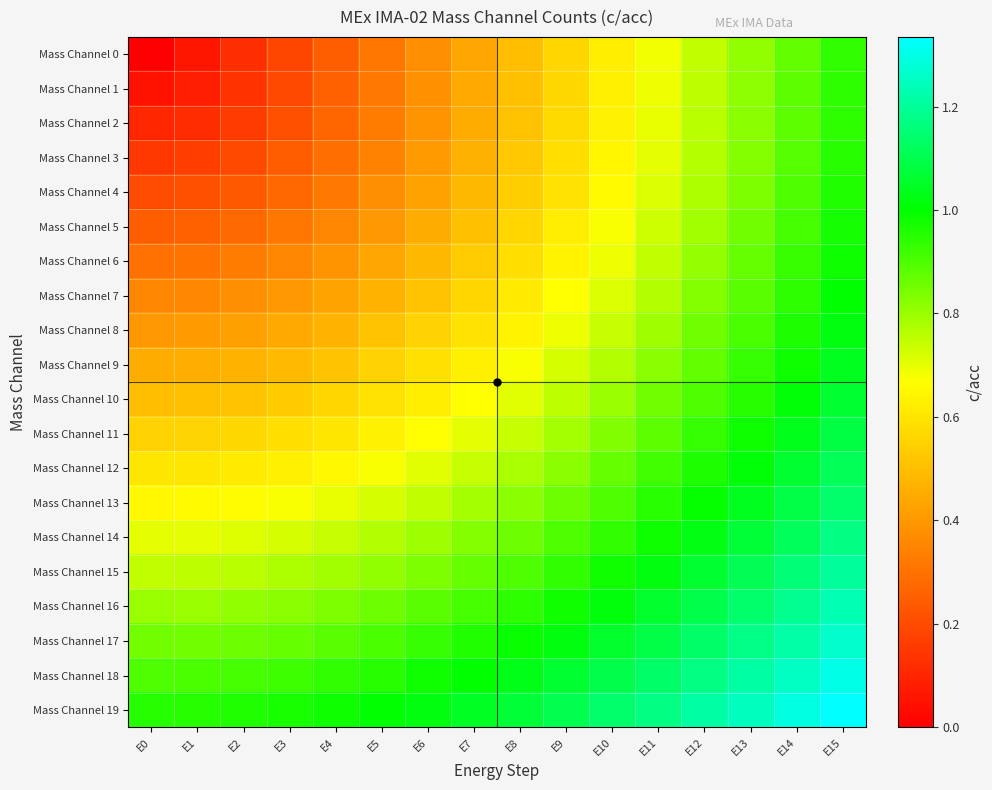

Reading left to right, what are all the values shown in this chart?

Mass Channel 0: E0=0.0	E1=0.1	E2=0.1	E3=0.2	E4=0.2	E5=0.3	E6=0.4	E7=0.4	E8=0.5	E9=0.6	E10=0.6	E11=0.7	E12=0.8	E13=0.8	E14=0.9	E15=0.9
Mass Channel 1: E0=0.1	E1=0.1	E2=0.1	E3=0.2	E4=0.3	E5=0.3	E6=0.4	E7=0.4	E8=0.5	E9=0.6	E10=0.6	E11=0.7	E12=0.8	E13=0.8	E14=0.9	E15=0.9
Mass Channel 2: E0=0.1	E1=0.1	E2=0.2	E3=0.2	E4=0.3	E5=0.3	E6=0.4	E7=0.4	E8=0.5	E9=0.6	E10=0.6	E11=0.7	E12=0.8	E13=0.8	E14=0.9	E15=0.9
Mass Channel 3: E0=0.1	E1=0.2	E2=0.2	E3=0.2	E4=0.3	E5=0.3	E6=0.4	E7=0.5	E8=0.5	E9=0.6	E10=0.6	E11=0.7	E12=0.8	E13=0.8	E14=0.9	E15=0.9
Mass Channel 4: E0=0.2	E1=0.2	E2=0.2	E3=0.3	E4=0.3	E5=0.4	E6=0.4	E7=0.5	E8=0.5	E9=0.6	E10=0.7	E11=0.7	E12=0.8	E13=0.8	E14=0.9	E15=1.0
Mass Channel 5: E0=0.2	E1=0.3	E2=0.3	E3=0.3	E4=0.4	E5=0.4	E6=0.5	E7=0.5	E8=0.6	E9=0.6	E10=0.7	E11=0.7	E12=0.8	E13=0.9	E14=0.9	E15=1.0
Mass Channel 6: E0=0.3	E1=0.3	E2=0.3	E3=0.4	E4=0.4	E5=0.4	E6=0.5	E7=0.5	E8=0.6	E9=0.6	E10=0.7	E11=0.8	E12=0.8	E13=0.9	E14=0.9	E15=1.0
Mass Channel 7: E0=0.3	E1=0.4	E2=0.4	E3=0.4	E4=0.4	E5=0.5	E6=0.5	E7=0.6	E8=0.6	E9=0.7	E10=0.7	E11=0.8	E12=0.8	E13=0.9	E14=0.9	E15=1.0
Mass Channel 8: E0=0.4	E1=0.4	E2=0.4	E3=0.4	E4=0.5	E5=0.5	E6=0.5	E7=0.6	E8=0.6	E9=0.7	E10=0.7	E11=0.8	E12=0.8	E13=0.9	E14=1.0	E15=1.0
Mass Channel 9: E0=0.5	E1=0.5	E2=0.5	E3=0.5	E4=0.5	E5=0.5	E6=0.6	E7=0.6	E8=0.7	E9=0.7	E10=0.8	E11=0.8	E12=0.9	E13=0.9	E14=1.0	E15=1.0
Mass Channel 10: E0=0.5	E1=0.5	E2=0.5	E3=0.5	E4=0.6	E5=0.6	E6=0.6	E7=0.7	E8=0.7	E9=0.8	E10=0.8	E11=0.9	E12=0.9	E13=1.0	E14=1.0	E15=1.1
Mass Channel 11: E0=0.6	E1=0.6	E2=0.6	E3=0.6	E4=0.6	E5=0.6	E6=0.7	E7=0.7	E8=0.7	E9=0.8	E10=0.8	E11=0.9	E12=0.9	E13=1.0	E14=1.0	E15=1.1
Mass Channel 12: E0=0.6	E1=0.6	E2=0.6	E3=0.6	E4=0.7	E5=0.7	E6=0.7	E7=0.7	E8=0.8	E9=0.8	E10=0.9	E11=0.9	E12=1.0	E13=1.0	E14=1.1	E15=1.1
Mass Channel 13: E0=0.7	E1=0.7	E2=0.7	E3=0.7	E4=0.7	E5=0.7	E6=0.8	E7=0.8	E8=0.8	E9=0.9	E10=0.9	E11=0.9	E12=1.0	E13=1.0	E14=1.1	E15=1.1
Mass Channel 14: E0=0.7	E1=0.7	E2=0.7	E3=0.7	E4=0.7	E5=0.8	E6=0.8	E7=0.8	E8=0.9	E9=0.9	E10=0.9	E11=1.0	E12=1.0	E13=1.1	E14=1.1	E15=1.2
Mass Channel 15: E0=0.8	E1=0.8	E2=0.8	E3=0.8	E4=0.8	E5=0.8	E6=0.8	E7=0.9	E8=0.9	E9=0.9	E10=1.0	E11=1.0	E12=1.1	E13=1.1	E14=1.2	E15=1.2
Mass Channel 16: E0=0.8	E1=0.8	E2=0.8	E3=0.8	E4=0.8	E5=0.9	E6=0.9	E7=0.9	E8=0.9	E9=1.0	E10=1.0	E11=1.1	E12=1.1	E13=1.1	E14=1.2	E15=1.2
Mass Channel 17: E0=0.8	E1=0.9	E2=0.9	E3=0.9	E4=0.9	E5=0.9	E6=0.9	E7=1.0	E8=1.0	E9=1.0	E10=1.1	E11=1.1	E12=1.1	E13=1.2	E14=1.2	E15=1.3
Mass Channel 18: E0=0.9	E1=0.9	E2=0.9	E3=0.9	E4=0.9	E5=1.0	E6=1.0	E7=1.0	E8=1.0	E9=1.1	E10=1.1	E11=1.1	E12=1.2	E13=1.2	E14=1.3	E15=1.3
Mass Channel 19: E0=0.9	E1=1.0	E2=1.0	E3=1.0	E4=1.0	E5=1.0	E6=1.0	E7=1.0	E8=1.1	E9=1.1	E10=1.1	E11=1.2	E12=1.2	E13=1.3	E14=1.3	E15=1.3